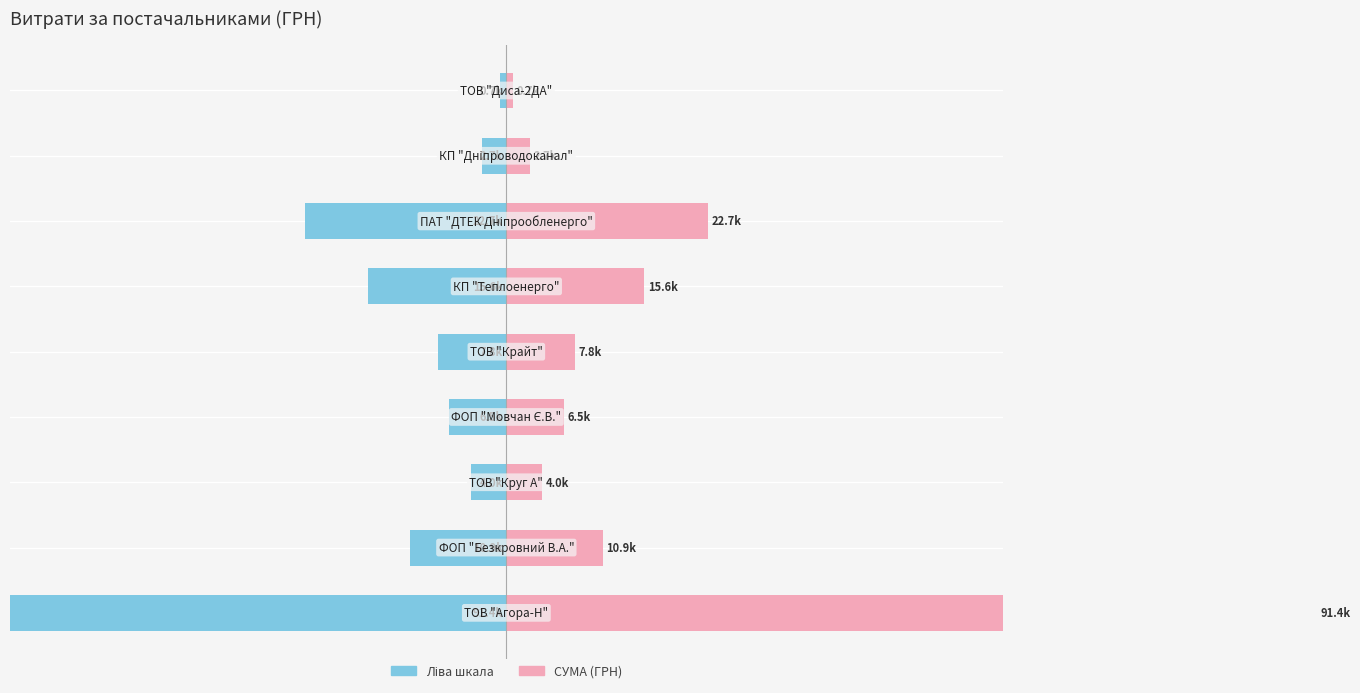

Count the number of data series in this chart.

2